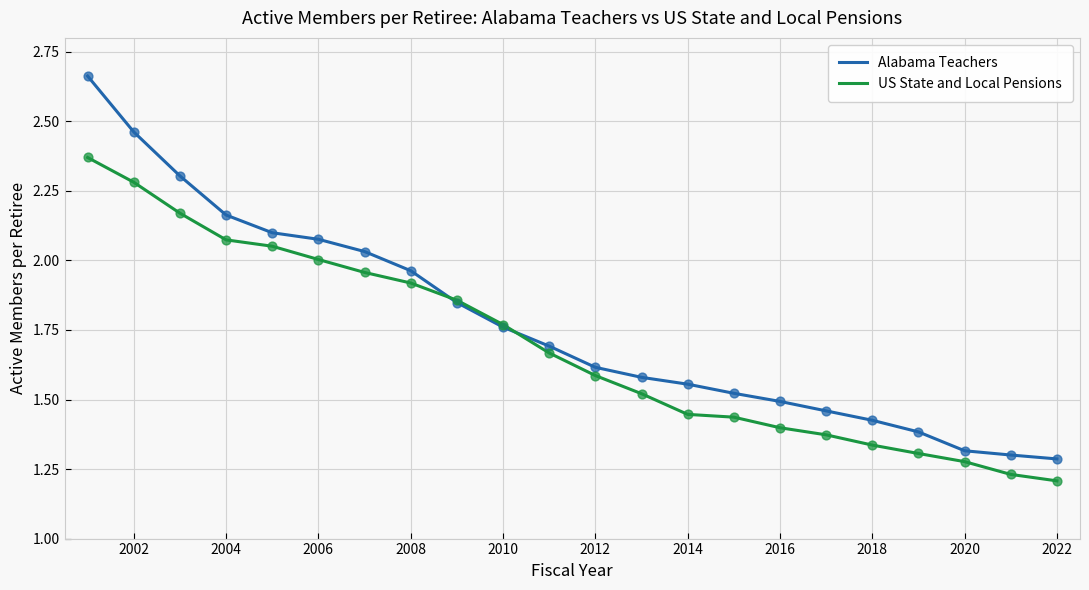

Which series has the largest range (max minus min)?

Alabama Teachers